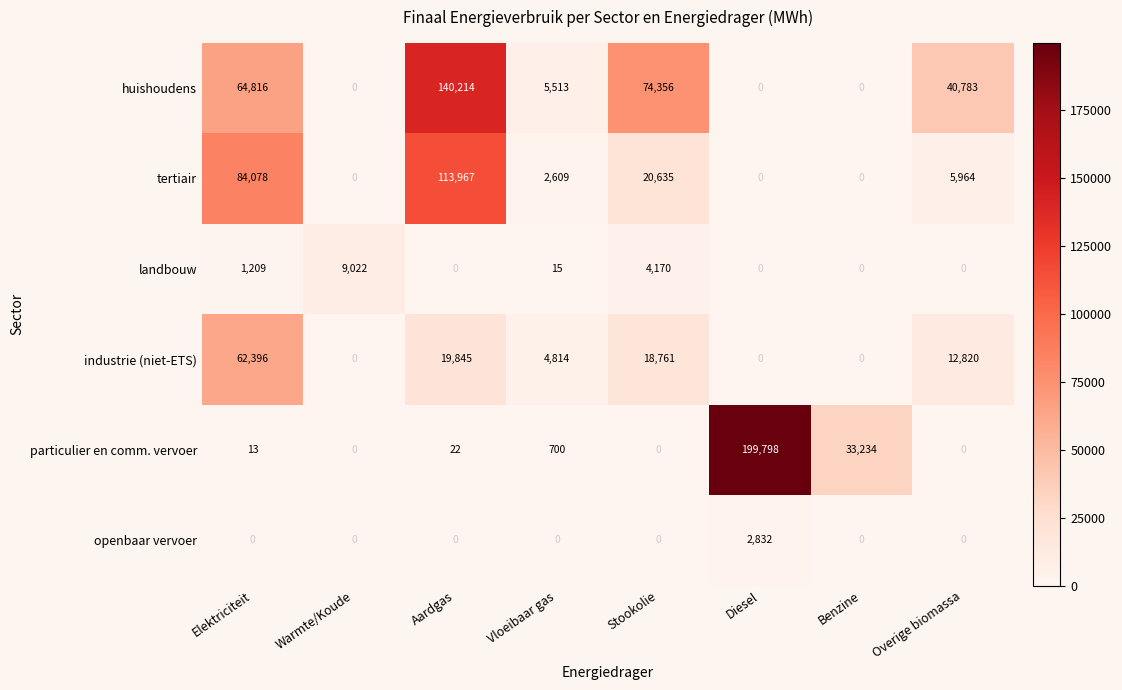

Which series has the largest total across all categories?

huishoudens